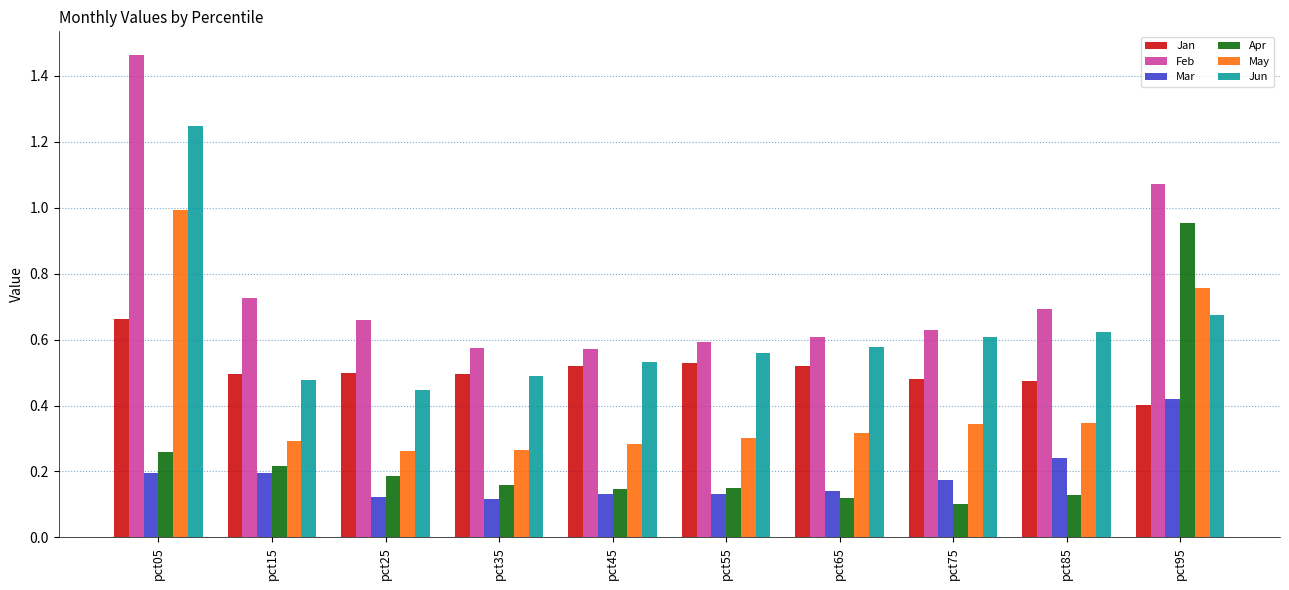

At how many categories does at least one series exceed 1?

2